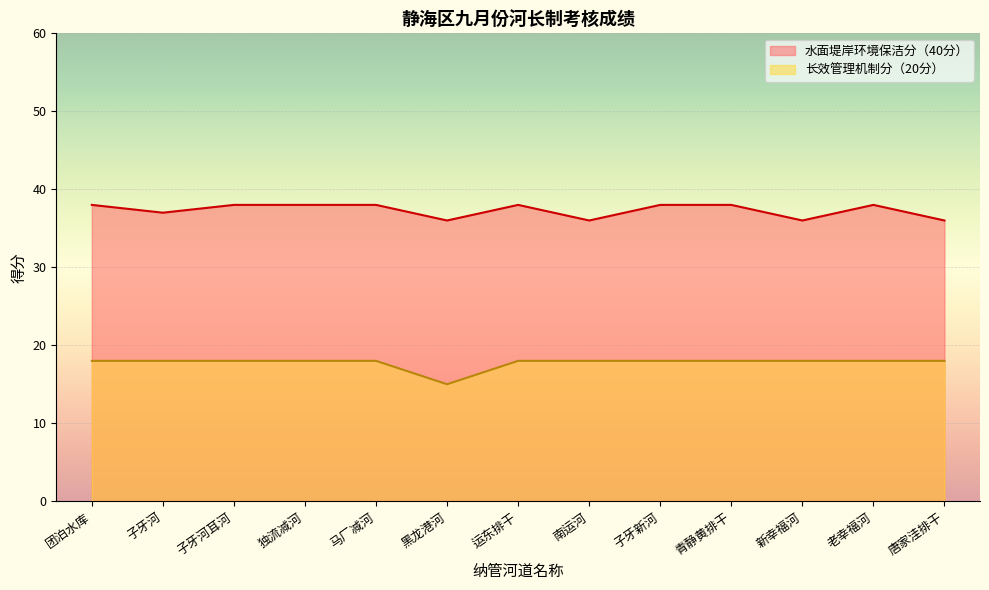

What position from the left is 子牙河?

2